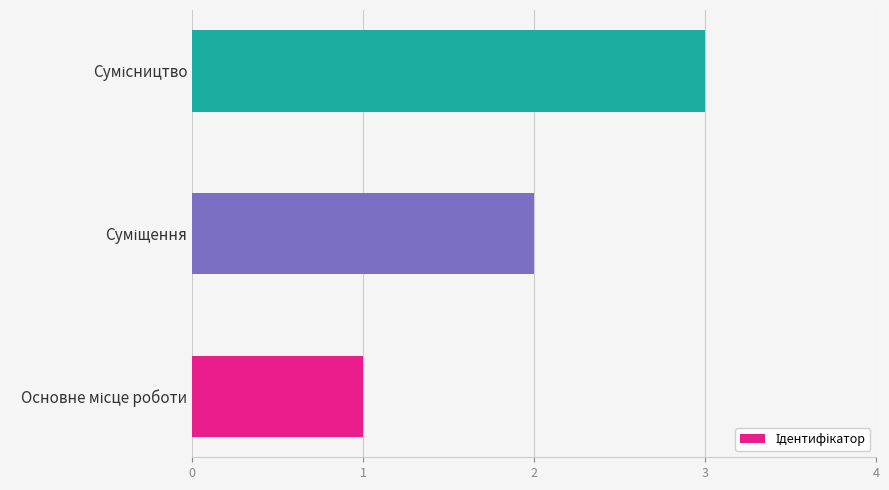

What is the difference between the maximum and minimum values?

2